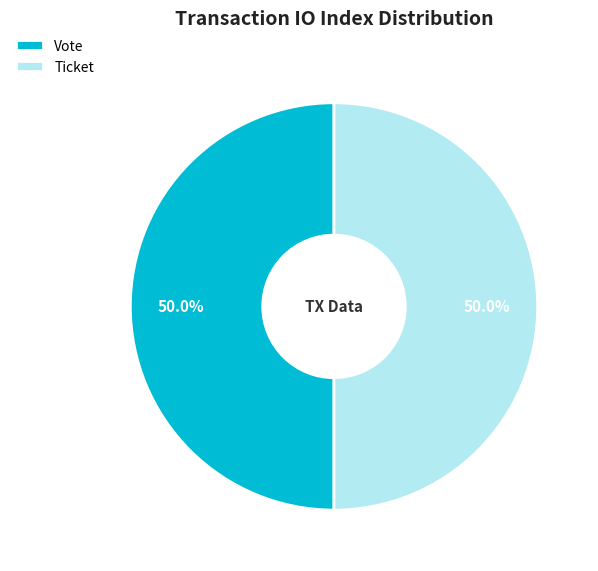

What is the ratio of the value at Ticket to the value at Vote?

1.0